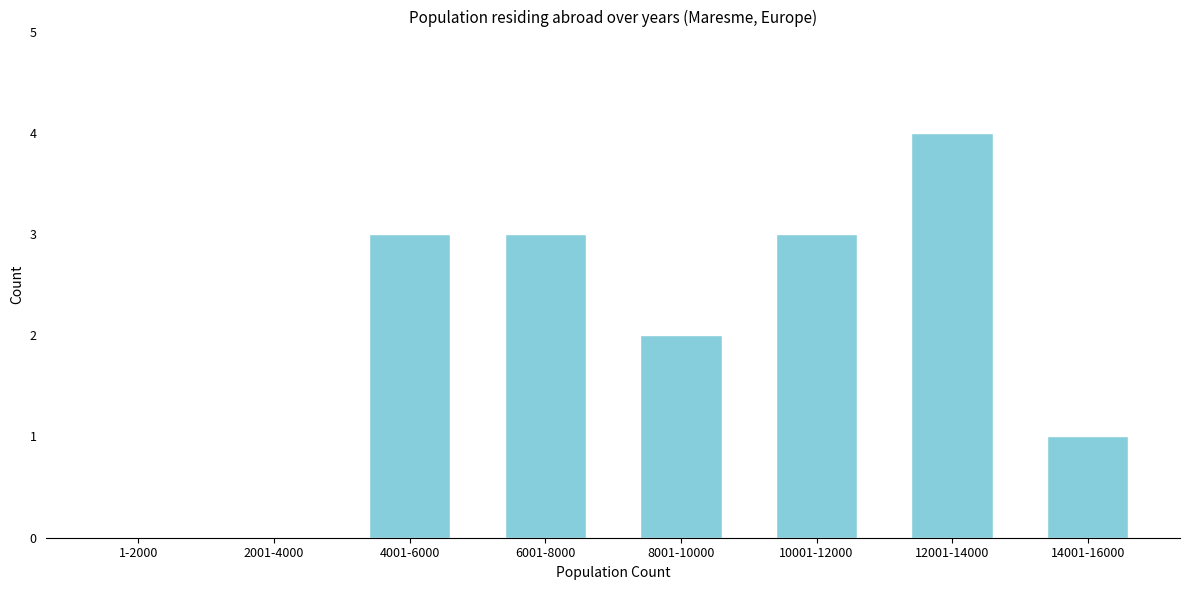

Reading left to right, what are all the values shown in this chart?

1-2000=0	2001-4000=0	4001-6000=3	6001-8000=3	8001-10000=2	10001-12000=3	12001-14000=4	14001-16000=1